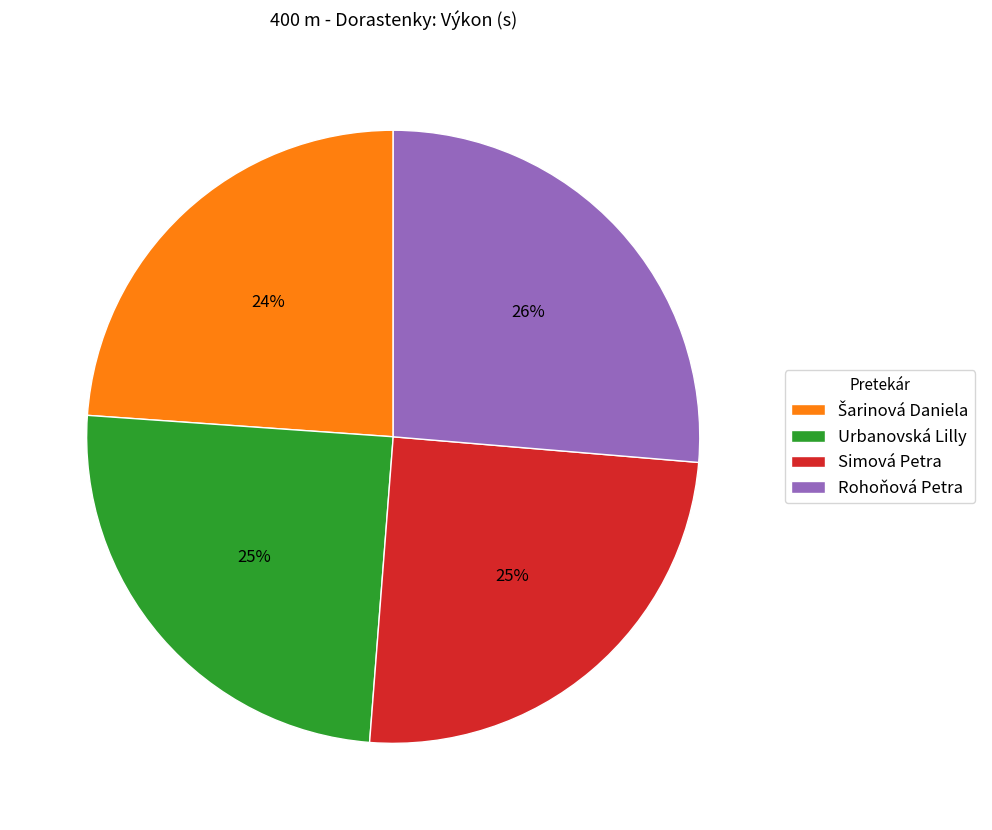

Does Urbanovská Lilly account for over 50% of the chart?

No